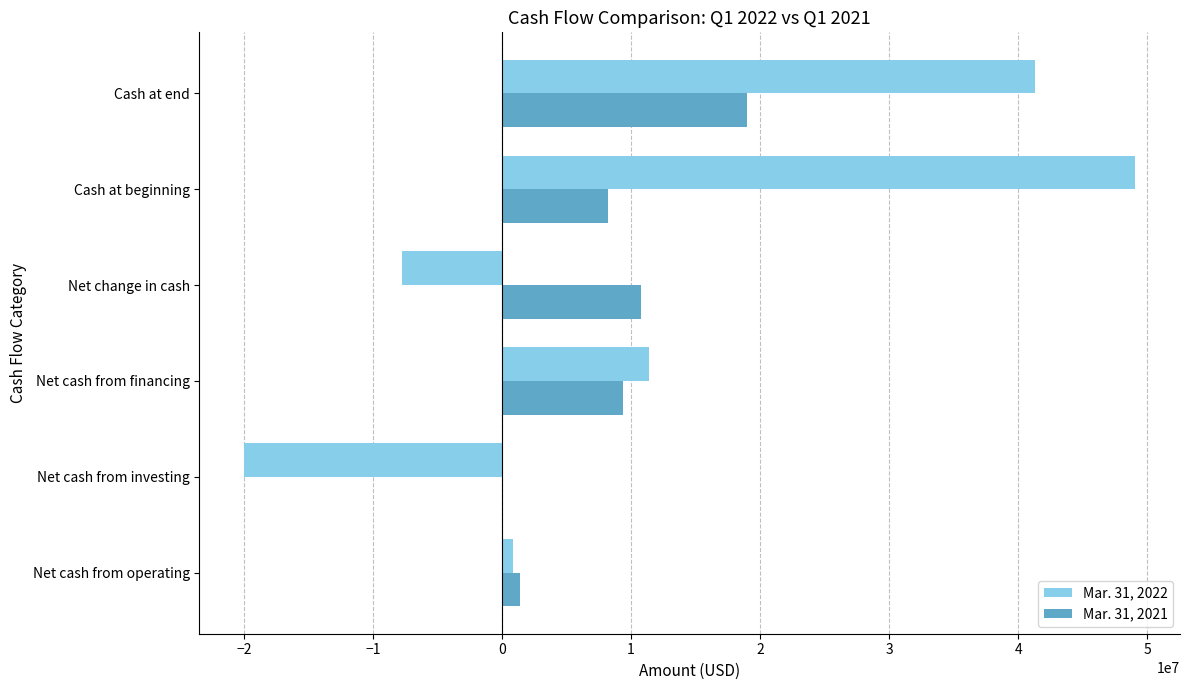

True or false: Mar. 31, 2022 has a value of -3836414 at Net change in cash.

False